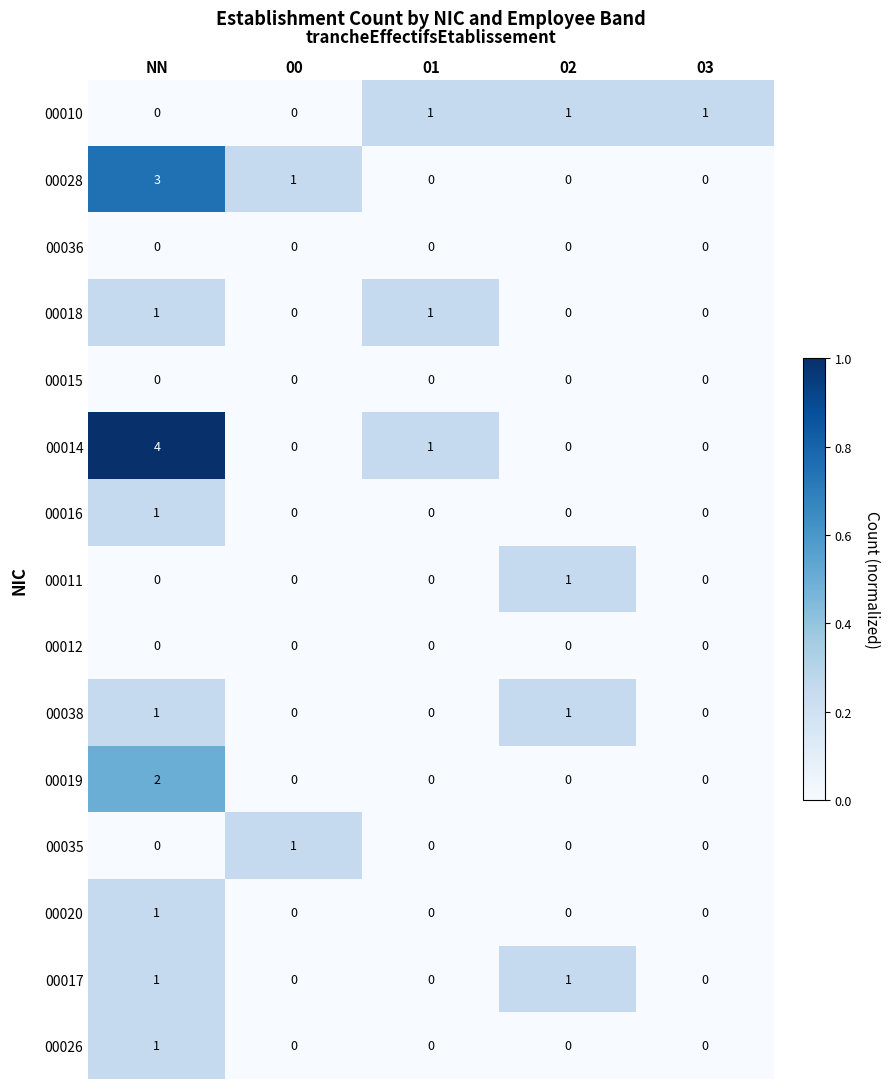

What is the total value across all series at 02?

4